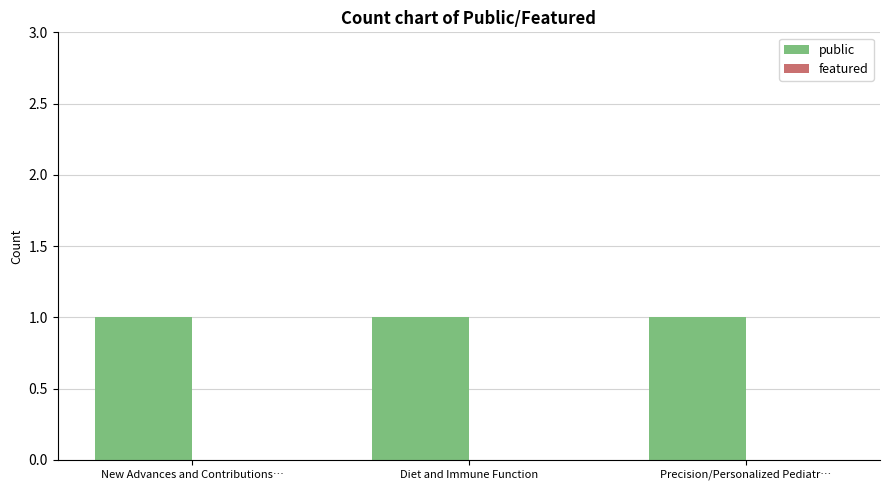

Which category has the lowest value across all series?

New Advances and Contributions…